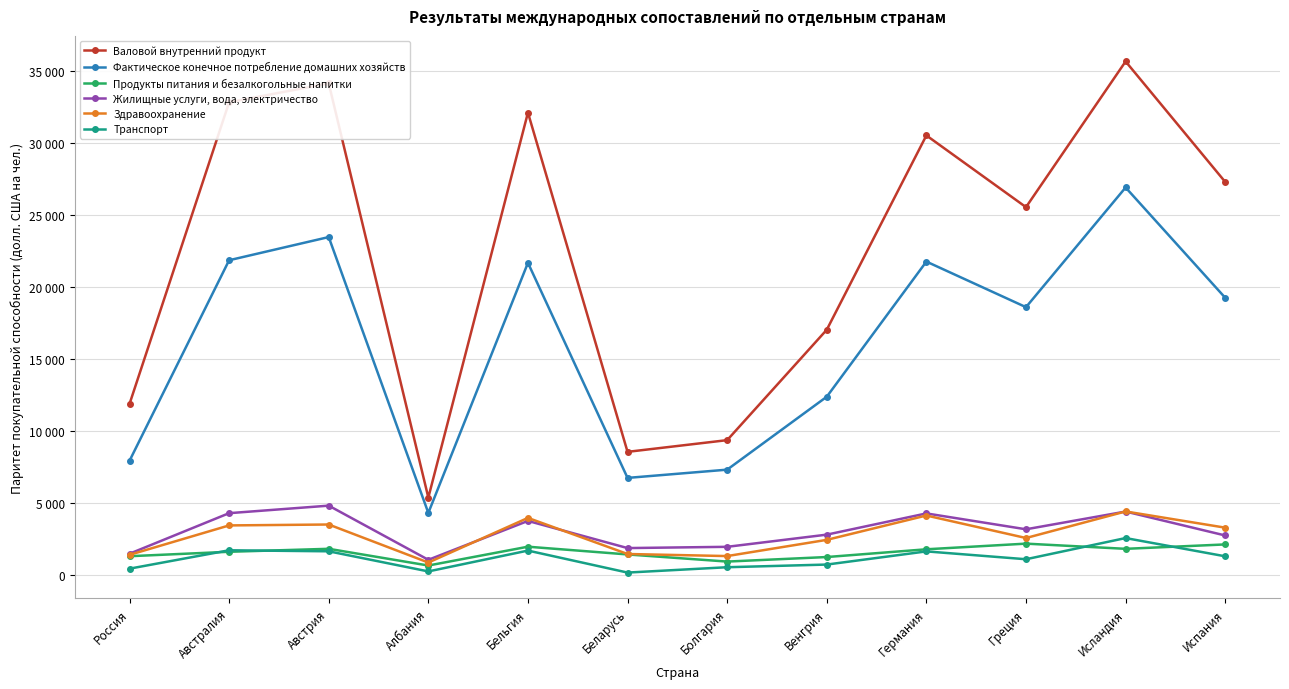

Does the chart have visible grid lines?

Yes